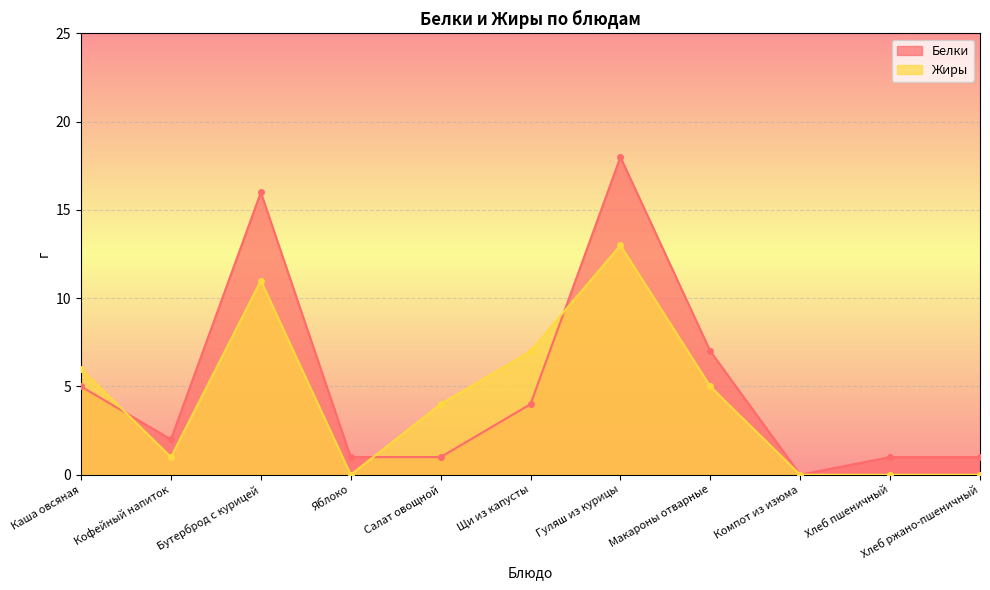

At which category does Жиры reach its first local valley?

Кофейный напиток